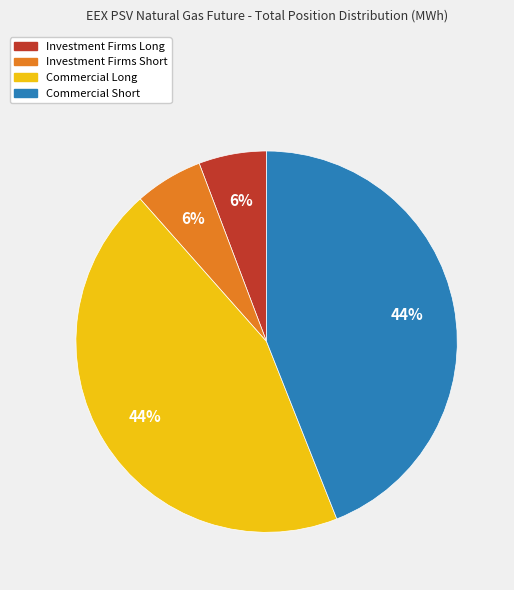

Count the number of slices in the pie.

4